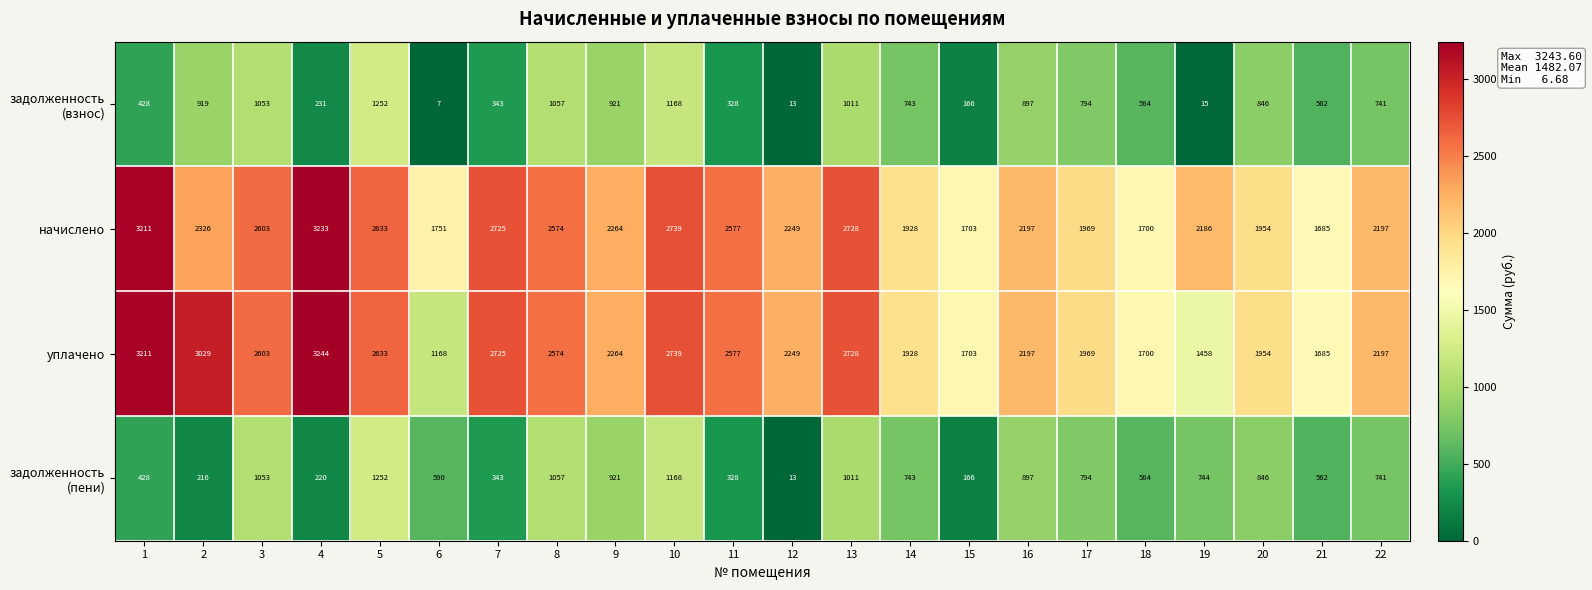

What is the minimum value shown in the chart?

7